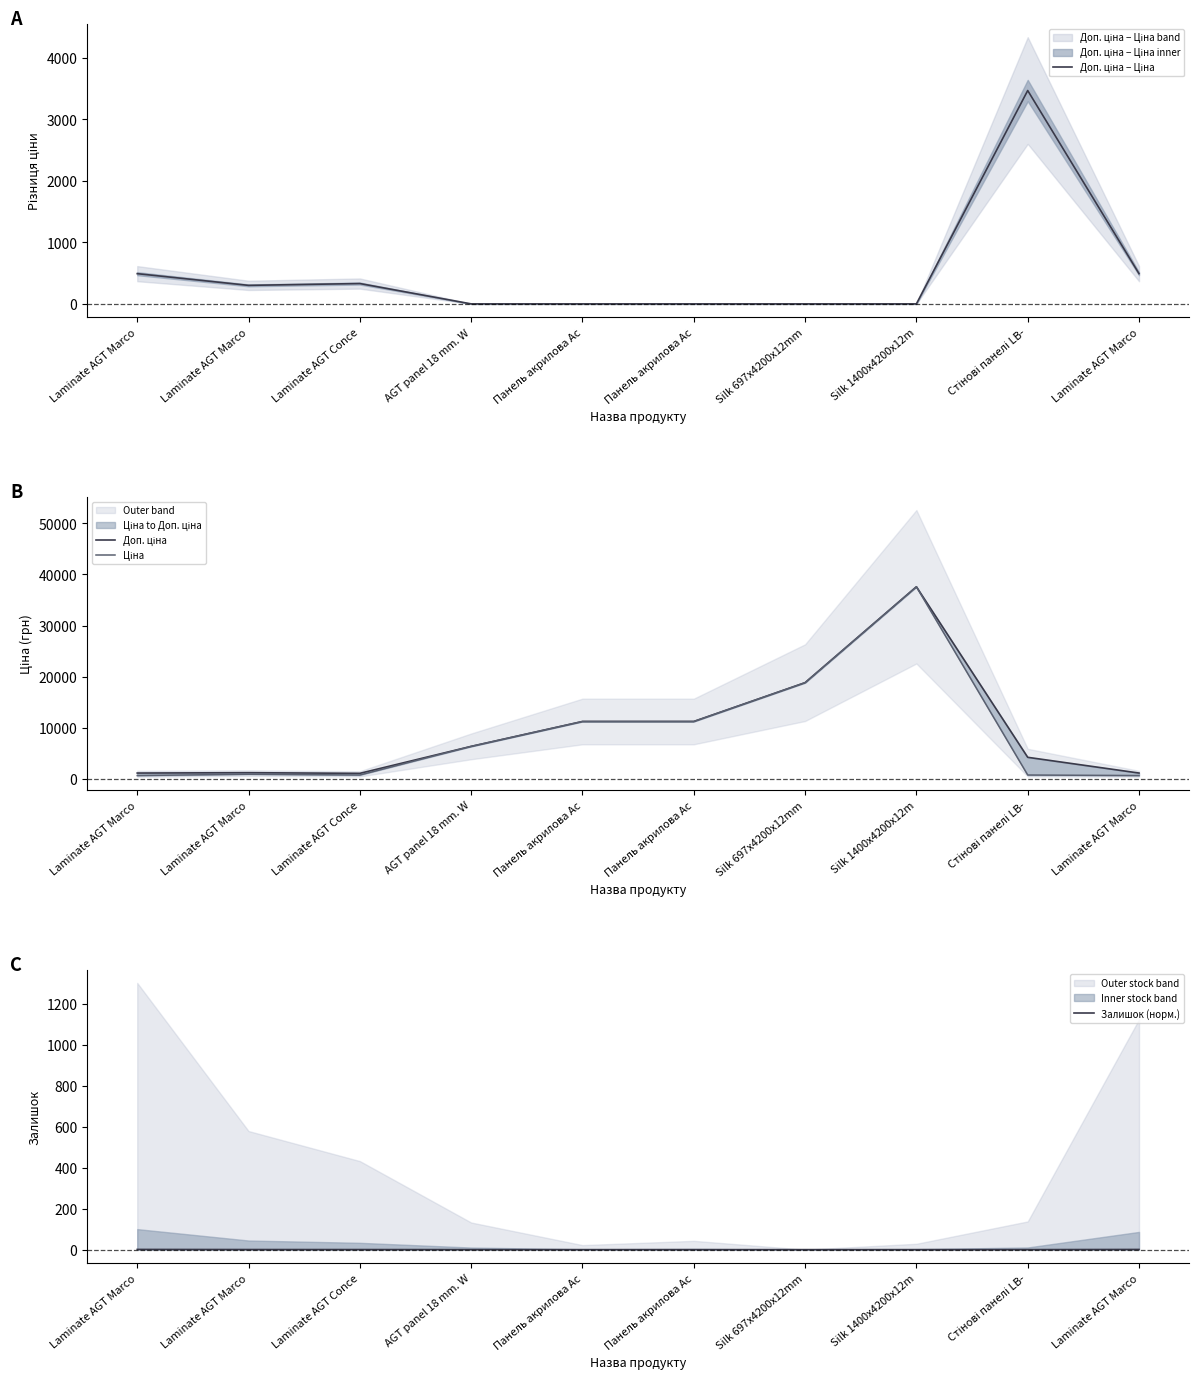

Which label corresponds to the largest value in the chart?

Silk 1400x4200x12m